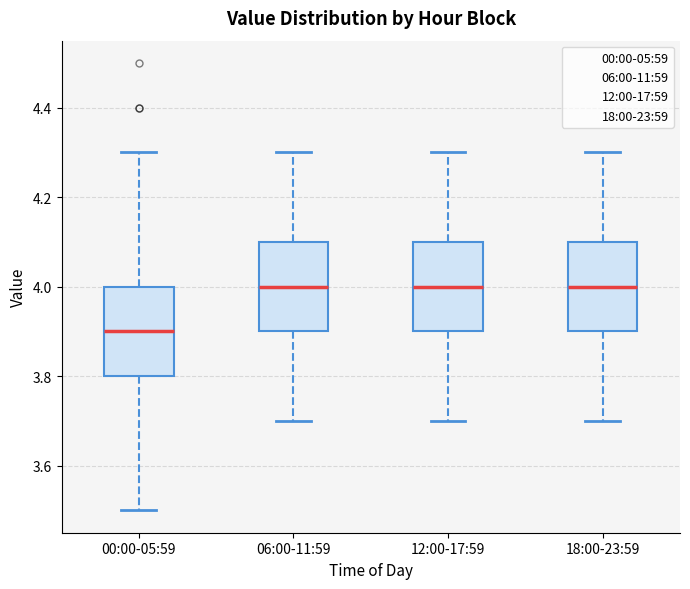

Reading left to right, read every box against the y-axis: the position of its median line, the range the box covers, and the ends of its whiskers. The values are not printed on the chart, so give them approximately, as read against the axis.

00:00-05:59: median 3.9, box 3.8 to 4.0, whiskers 3.5 to 4.3
06:00-11:59: median 4.0, box 3.9 to 4.1, whiskers 3.7 to 4.3
12:00-17:59: median 4.0, box 3.9 to 4.1, whiskers 3.7 to 4.3
18:00-23:59: median 4.0, box 3.9 to 4.1, whiskers 3.7 to 4.3